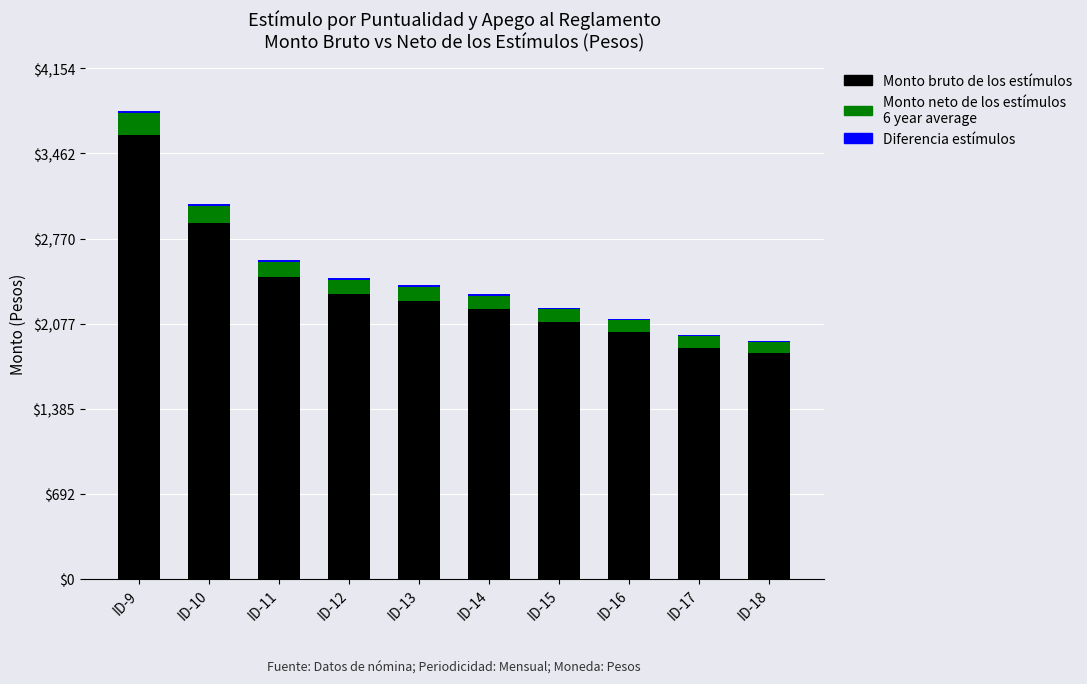

At which category is the sum across all series the highest?

ID-9